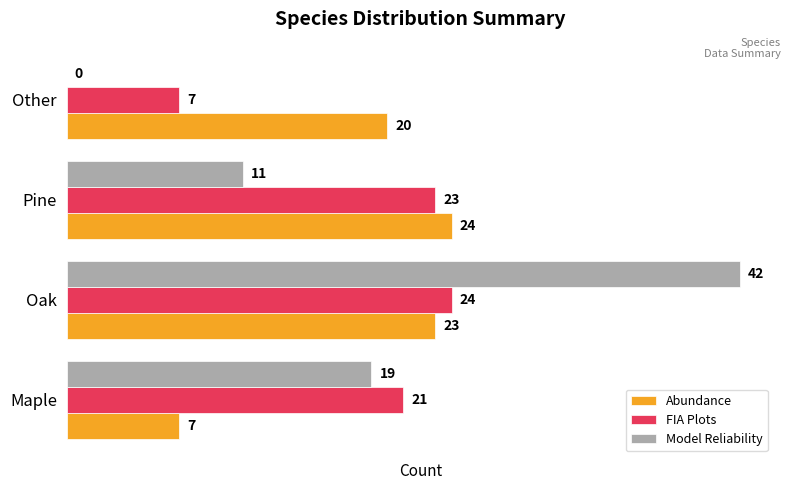

How many distinct data groups are displayed?

3